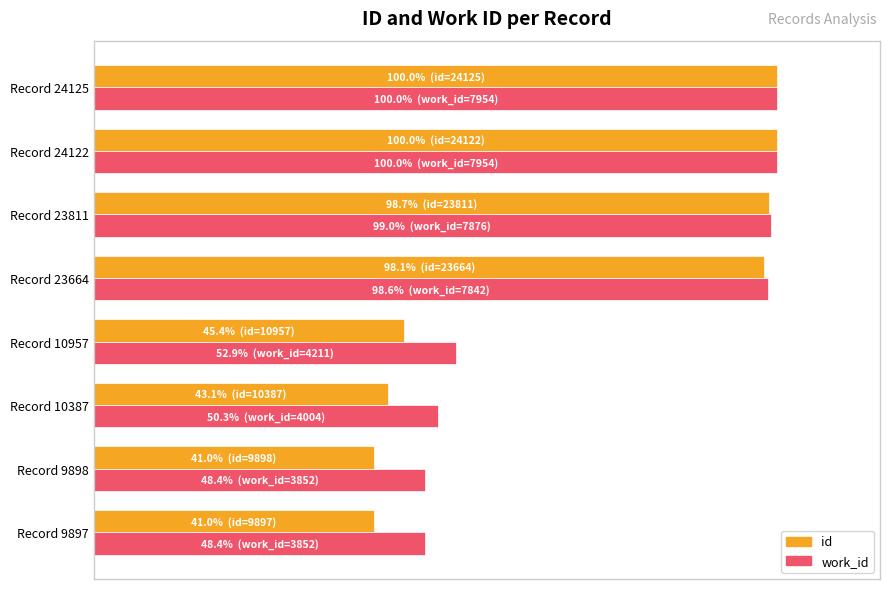

What are all the series names shown in the legend?

id, work_id